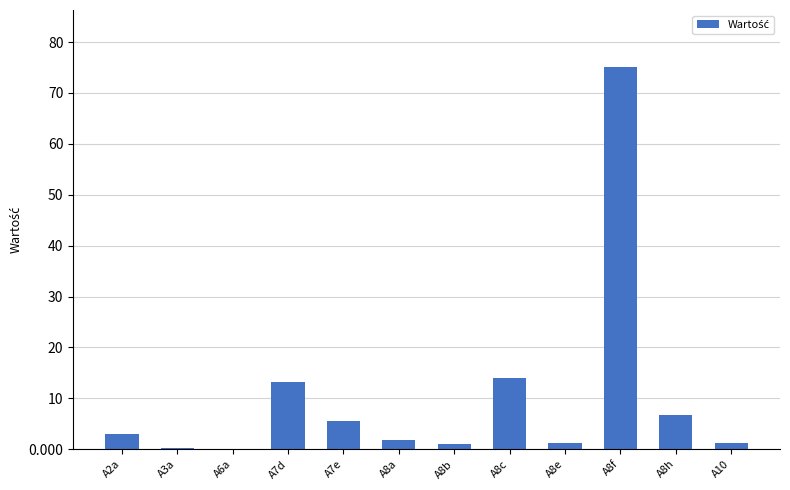

Are the bars horizontal?

No